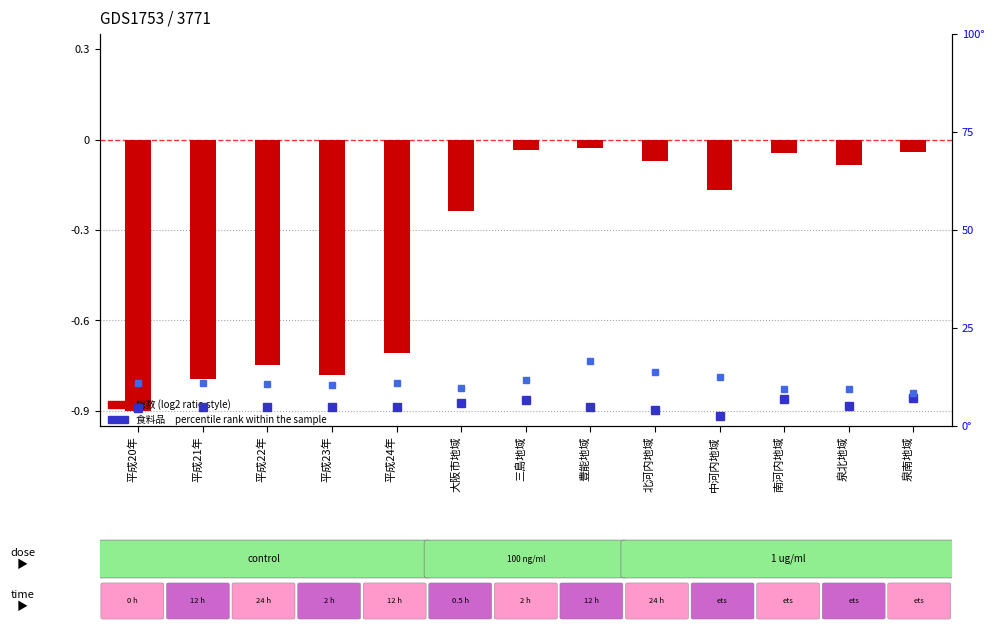

At which category does the chart reach its peak across all series?

豊能地域